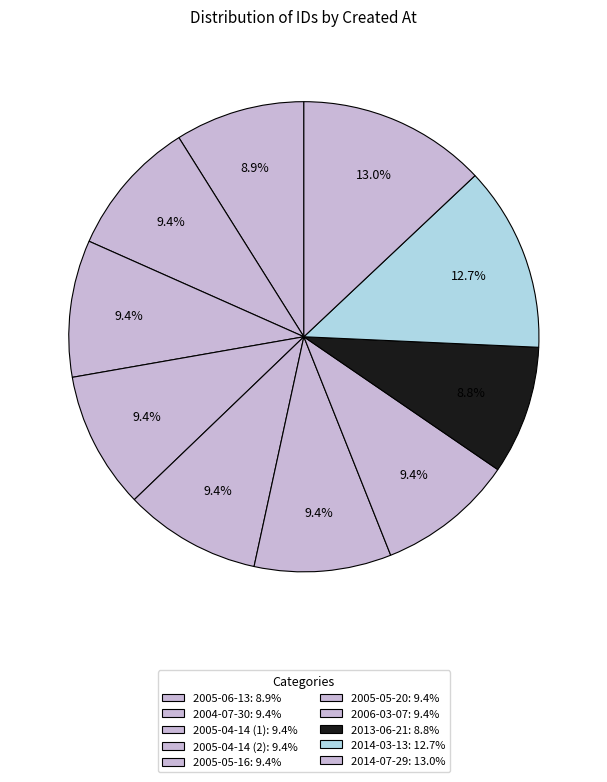

What is the change in value from 2014-03-13 to 2014-07-29?

+149